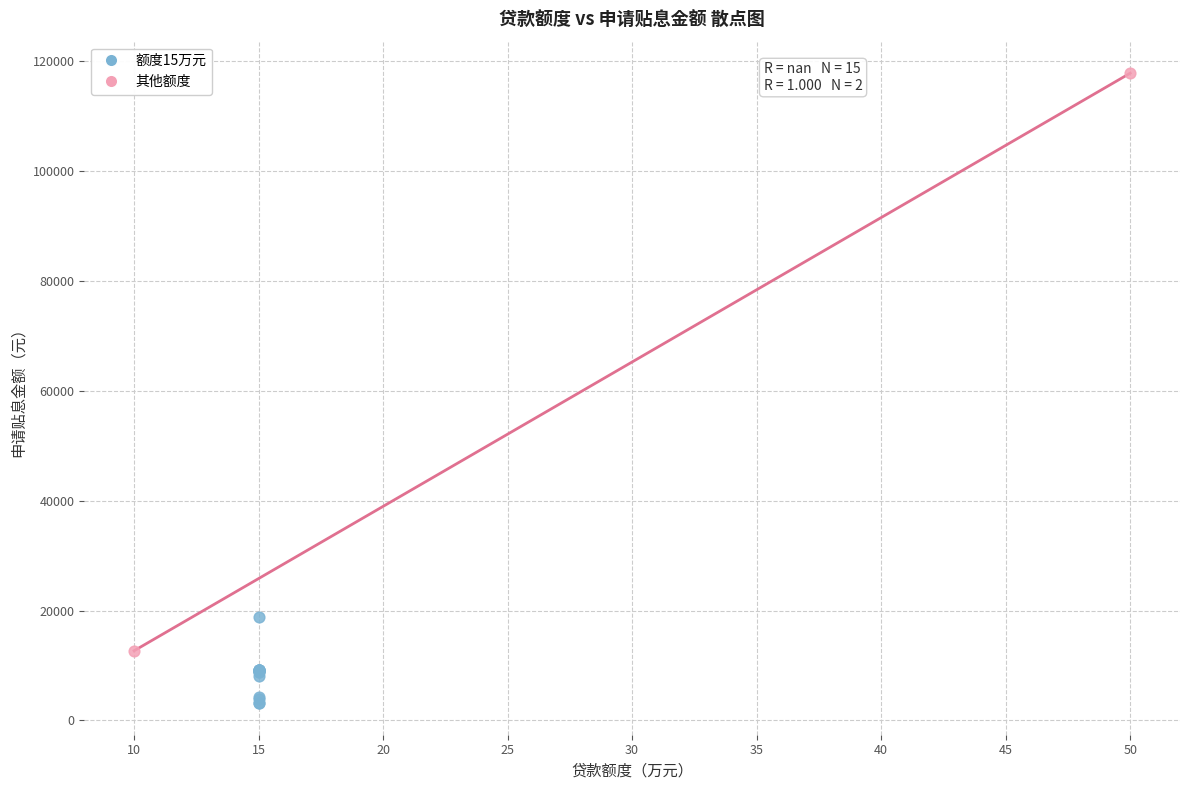

What are all the series names shown in the legend?

额度15万元, 其他额度